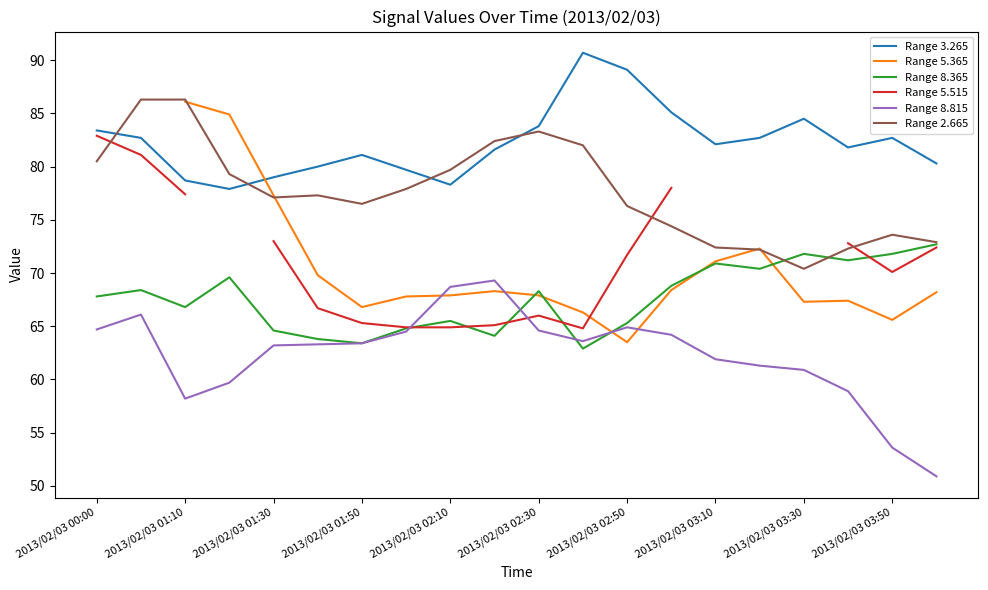

How many values in Range 5.365 are above zero?

18